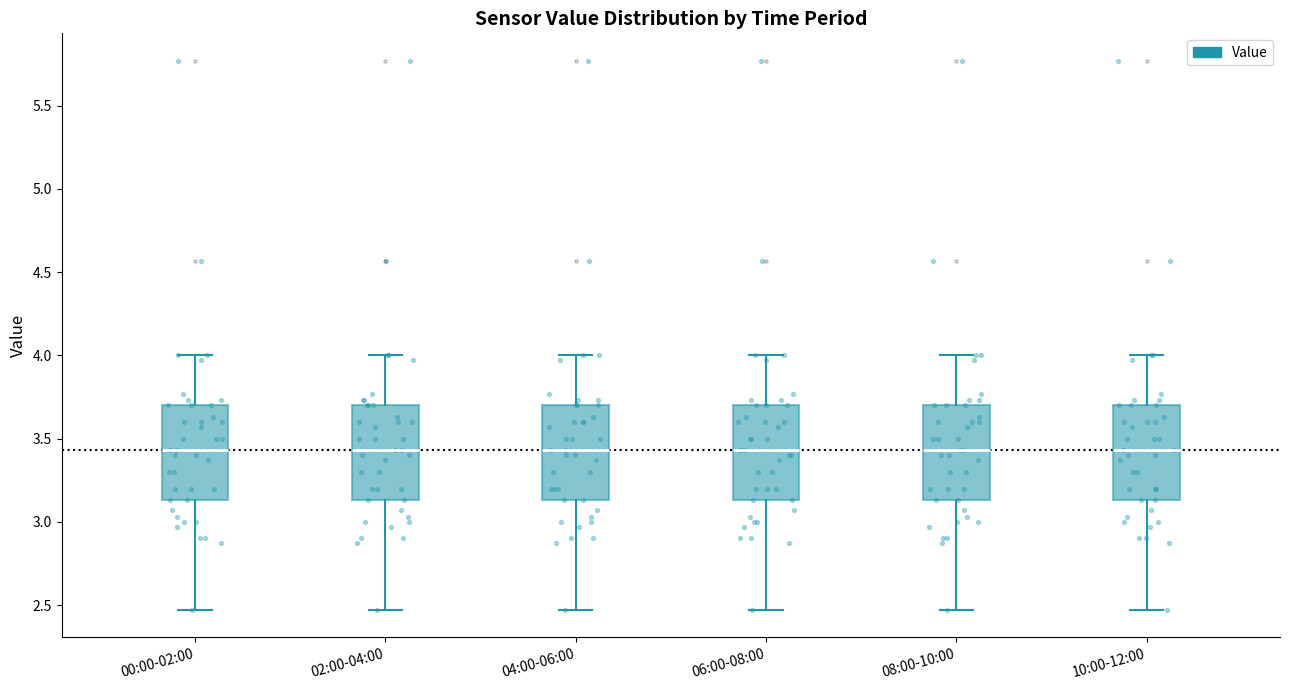

Reading left to right, transcribe this box plot: for each box, give where its median line is, the range the box spans, and where its two whiskers end, as read against the y-axis. The values are not printed on the chart, so give them approximately, as read against the axis.

00:00-02:00: median 3.45, box 3.15 to 3.70, whiskers 2.45 to 4.00
02:00-04:00: median 3.45, box 3.15 to 3.70, whiskers 2.45 to 4.00
04:00-06:00: median 3.45, box 3.15 to 3.70, whiskers 2.45 to 4.00
06:00-08:00: median 3.45, box 3.15 to 3.70, whiskers 2.45 to 4.00
08:00-10:00: median 3.45, box 3.15 to 3.70, whiskers 2.45 to 4.00
10:00-12:00: median 3.45, box 3.15 to 3.70, whiskers 2.45 to 4.00